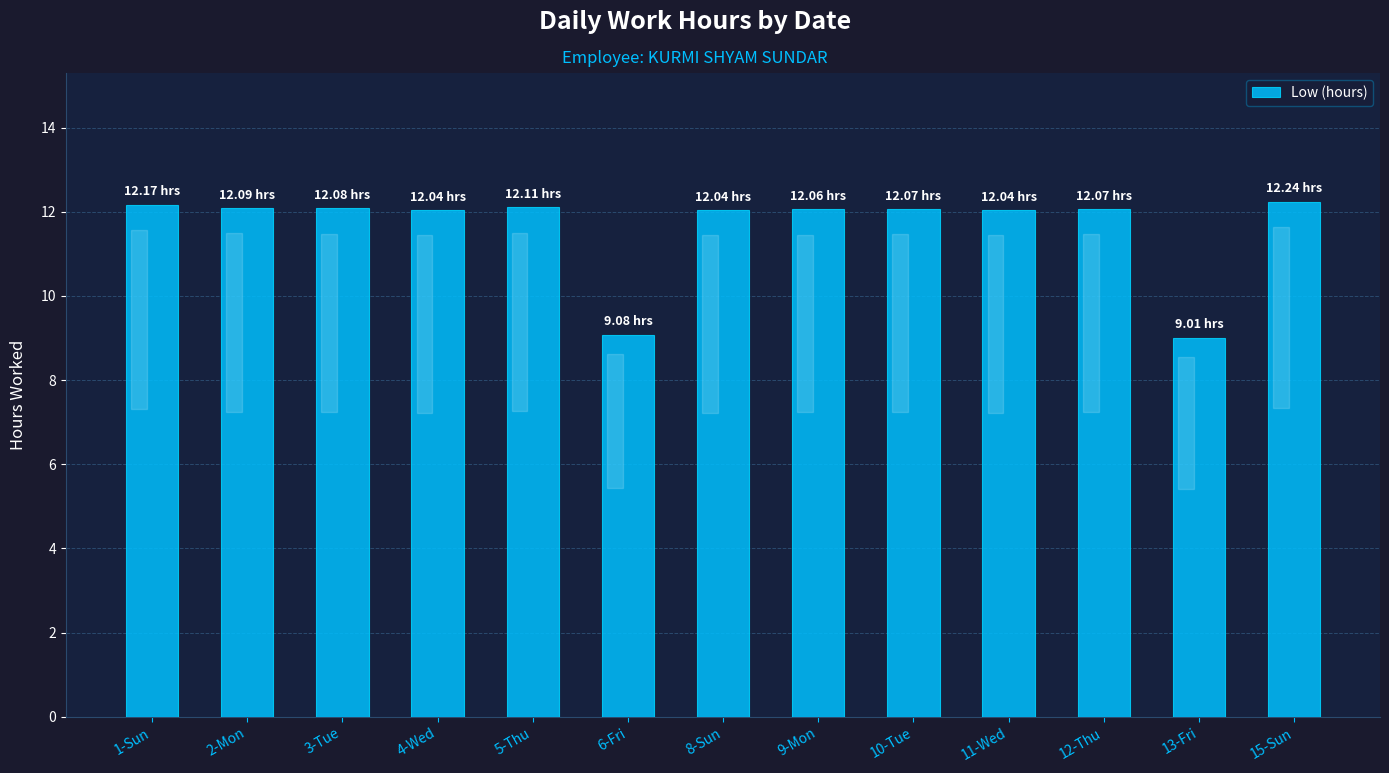

What position from the right is 10-Tue?

5